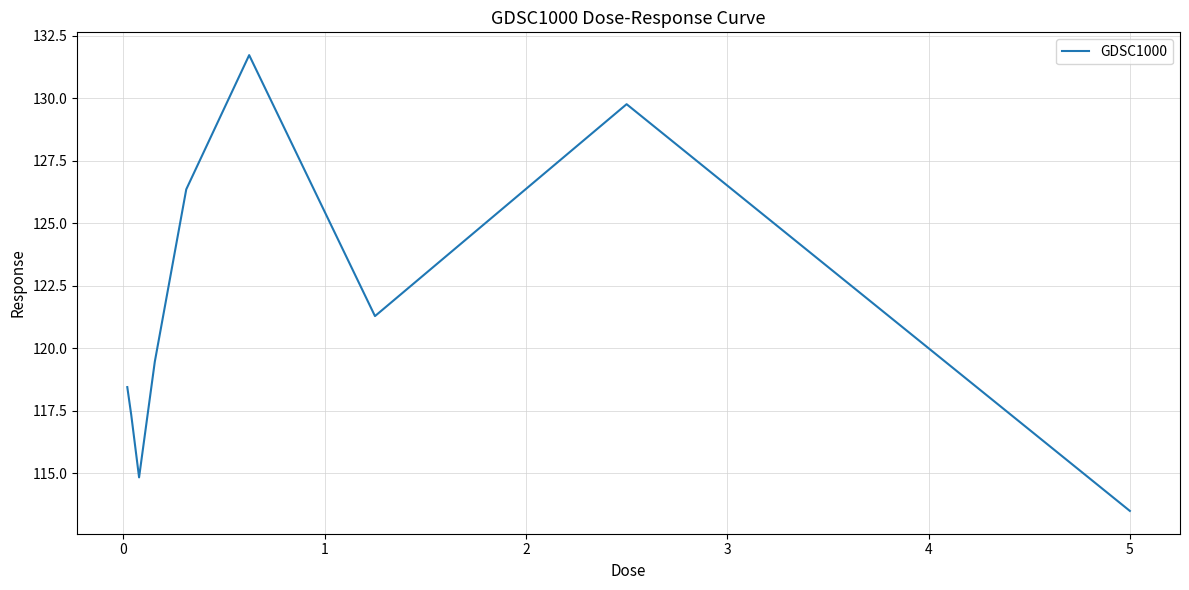

What is the difference between the maximum and minimum values?

18.2